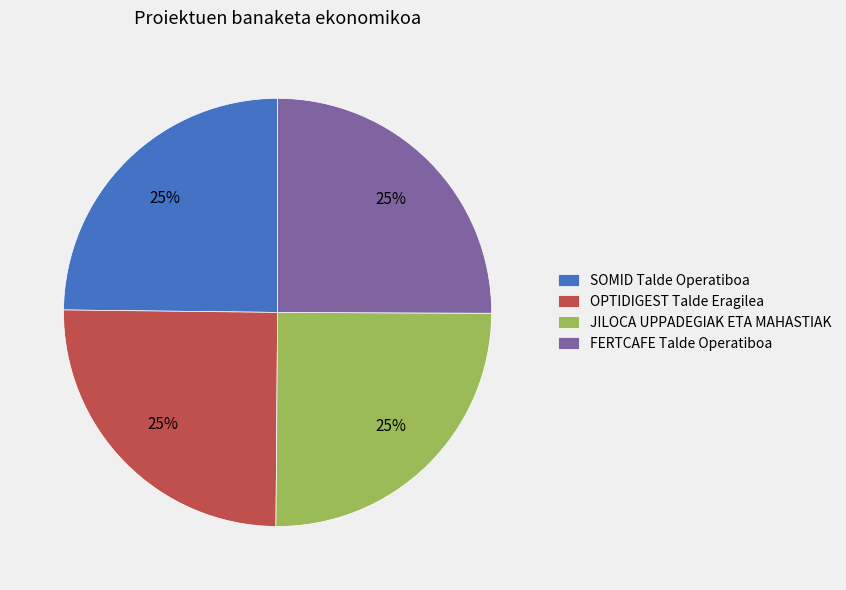

True or false: JILOCA UPPADEGIAK ETA MAHASTIAK accounts for 20% of the total.

False